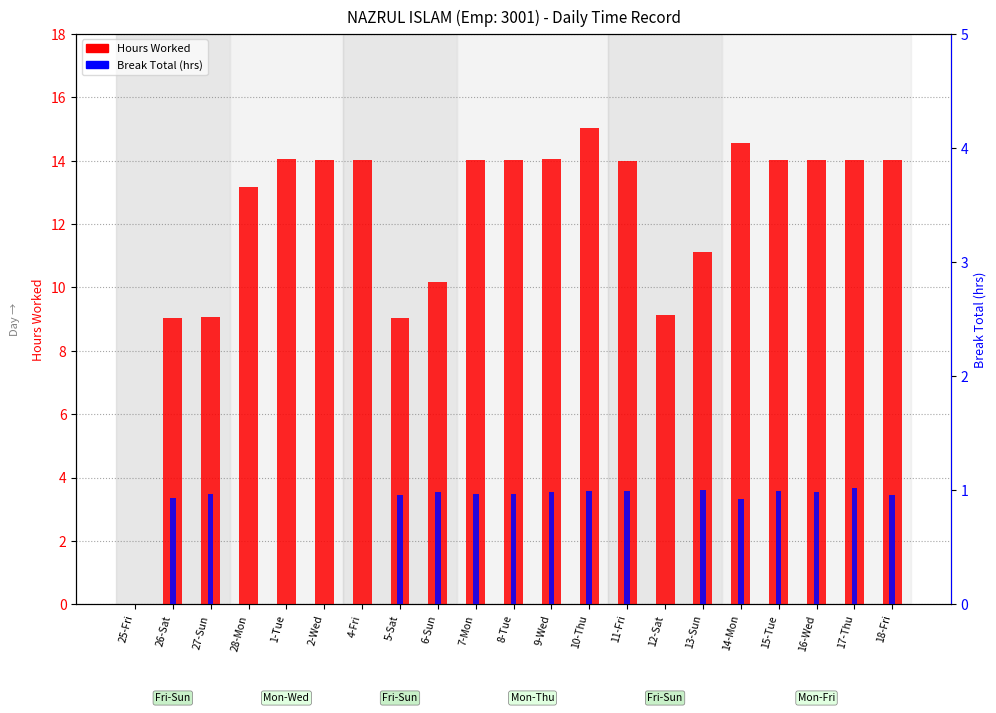

What is the difference between the Break Total (hrs) values at 16-Wed and 12-Sat?

1.0